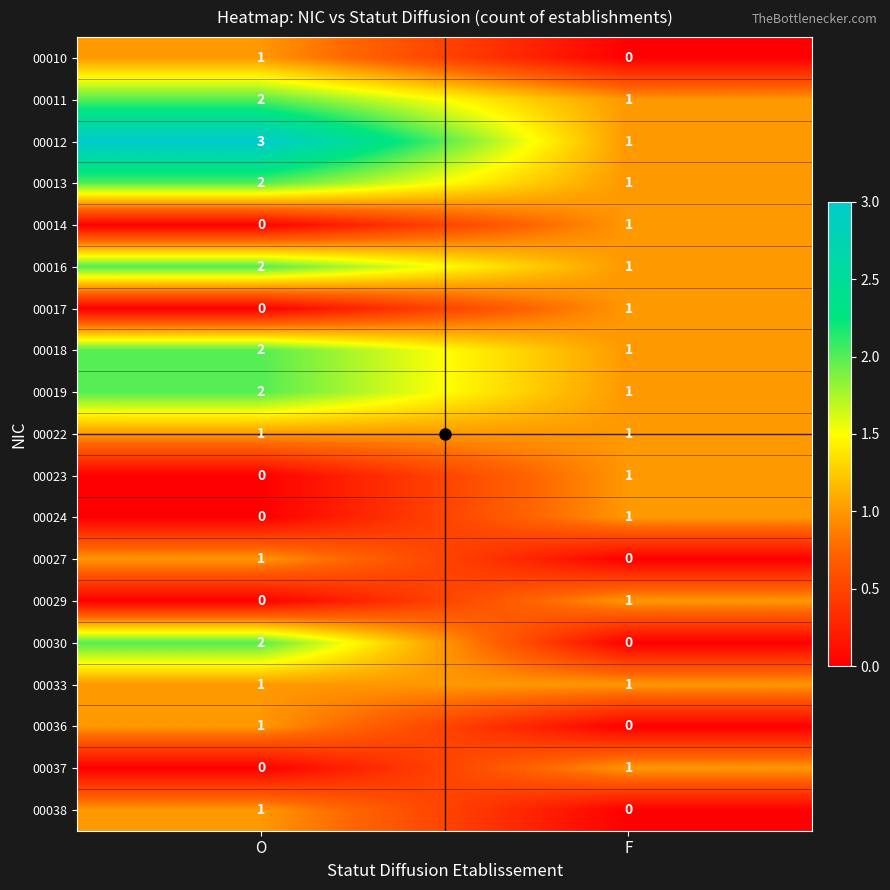

What is the greatest value displayed?

3